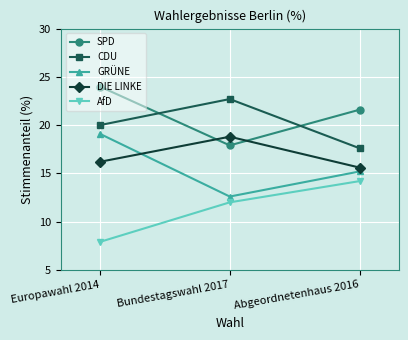

At how many categories does at least one series exceed 16?

3